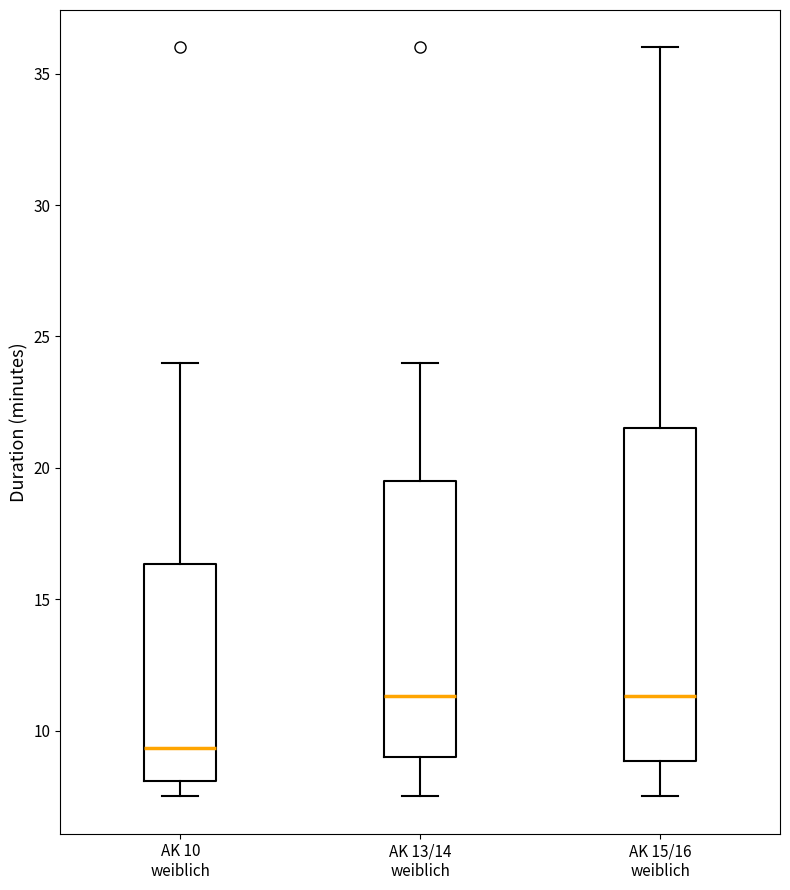

Reading left to right, transcribe this box plot: for each box, give where its median line is, the range the box spans, and where its two whiskers end, as read against the y-axis. The values are not printed on the chart, so give them approximately, as read against the axis.

AK 10 weiblich: median 9.5, box 8.0 to 16.5, whiskers 7.5 to 24.0
AK 13/14 weiblich: median 11.5, box 9.0 to 19.5, whiskers 7.5 to 24.0
AK 15/16 weiblich: median 11.5, box 9.0 to 21.5, whiskers 7.5 to 36.0